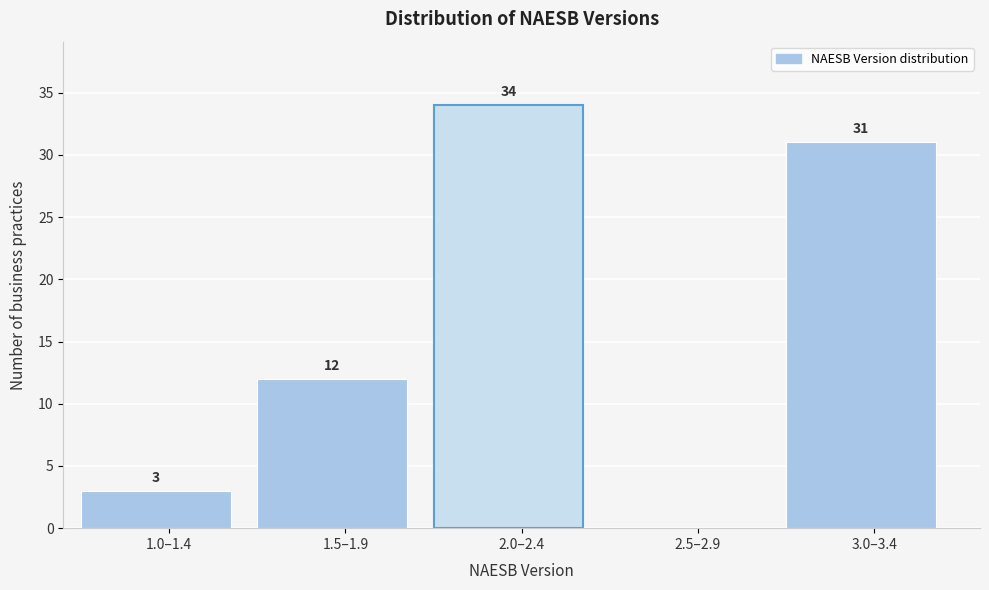

Reading left to right, transcribe all the data shown in this chart.

1.0–1.4=3	1.5–1.9=12	2.0–2.4=34	2.5–2.9=0	3.0–3.4=31